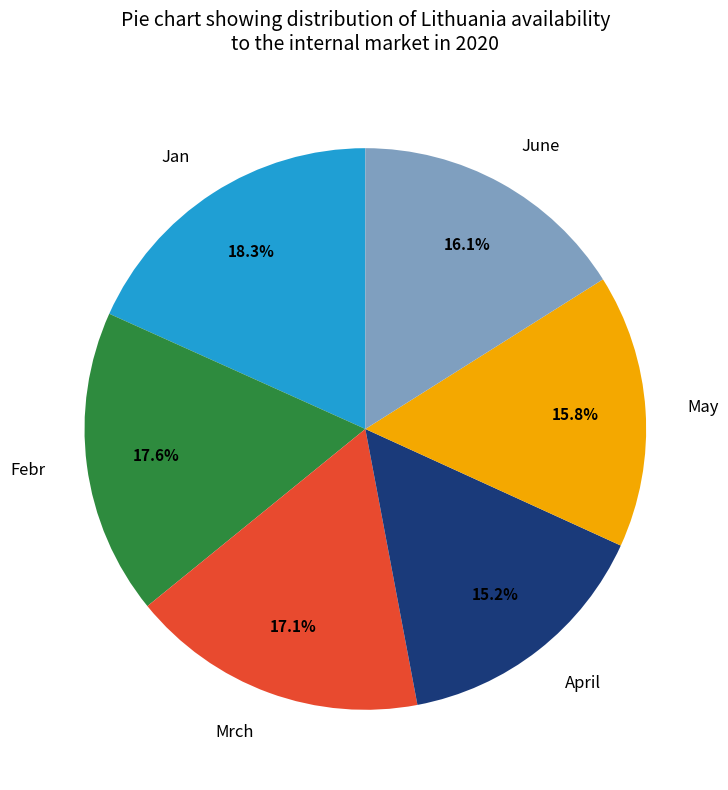

What percentage is the June slice, to the nearest percent?

16%